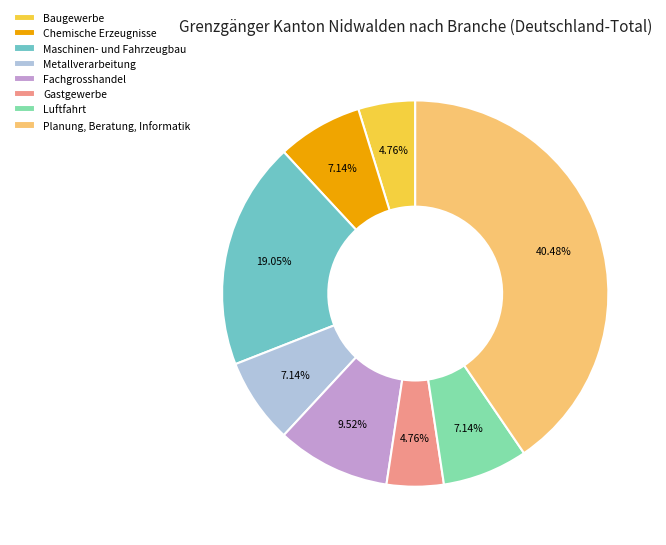

What percentage is the Planung, Beratung, Informatik slice, to the nearest percent?

40%